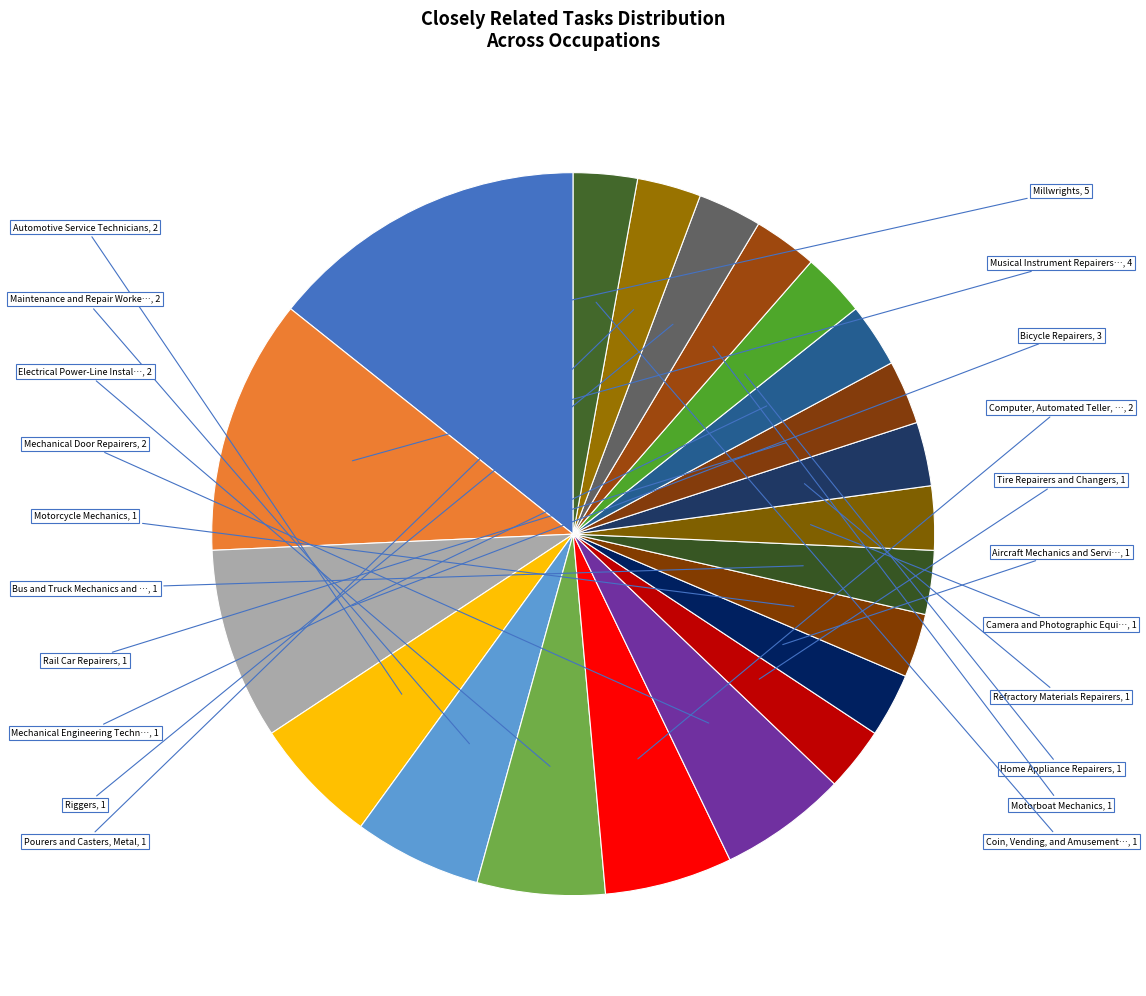

How many slices are in this pie chart?

21